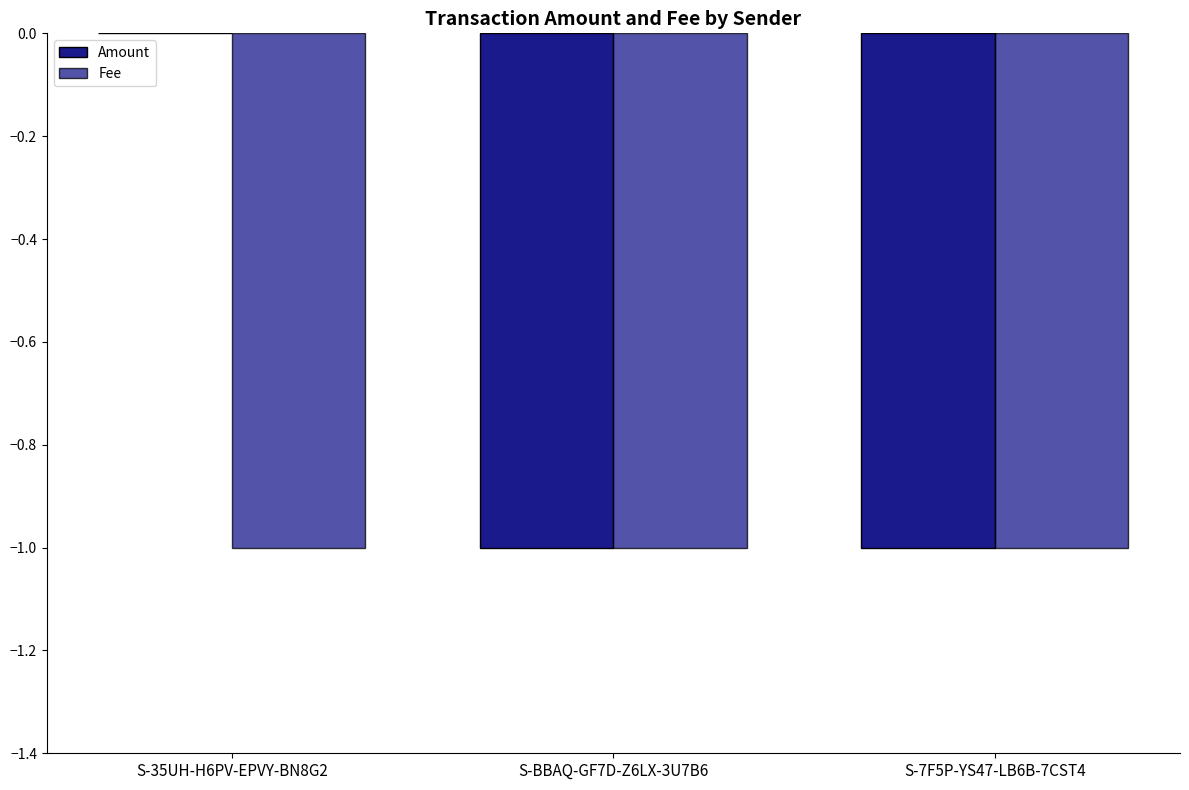

What position from the left is S-BBAQ-GF7D-Z6LX-3U7B6?

2